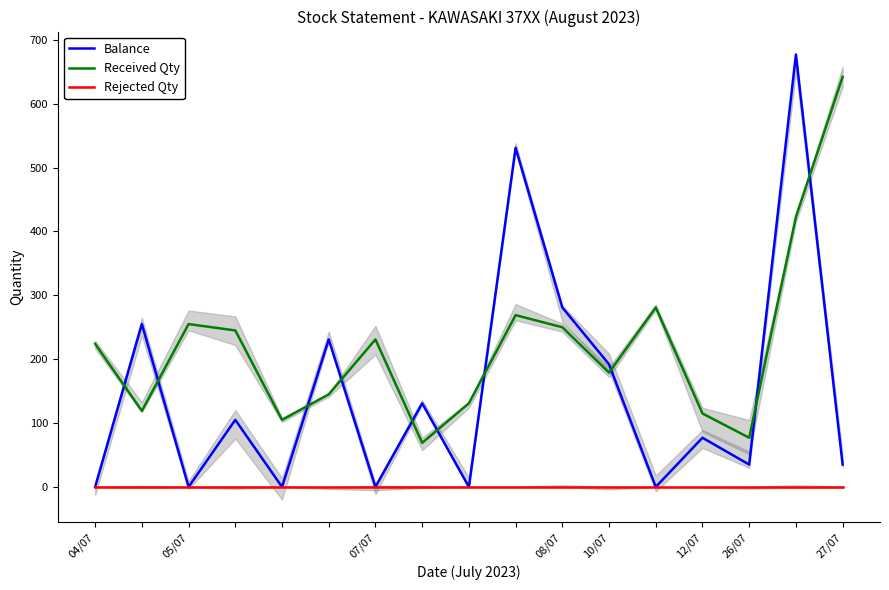

List the series in order of their peak value, highest first.

Balance, Received Qty, Rejected Qty